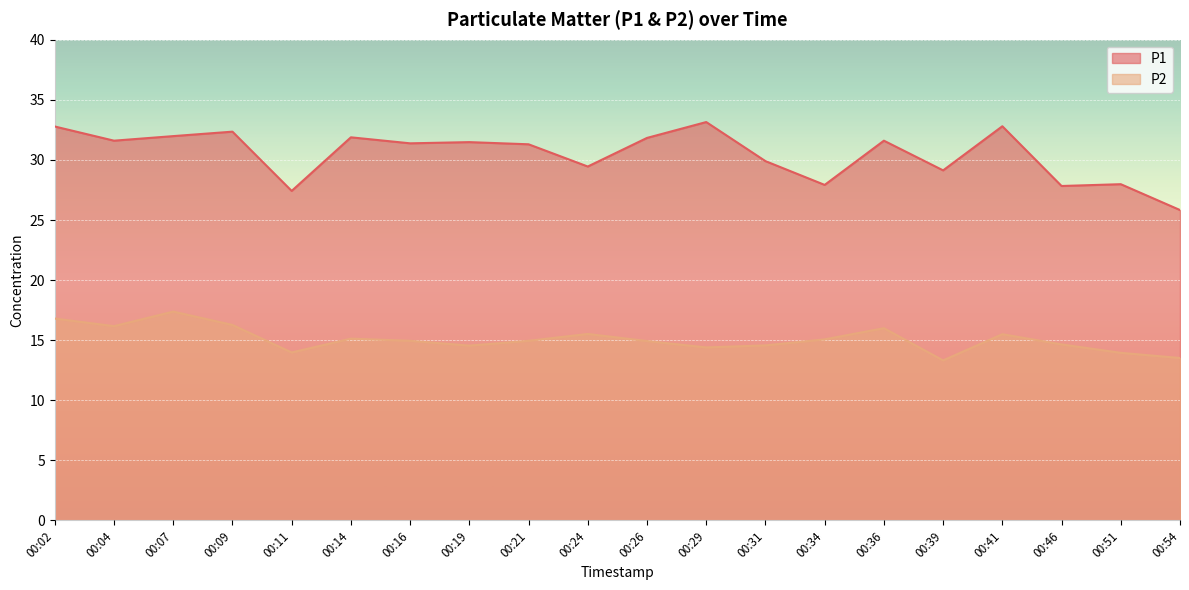

At which label does P1 reach its peak?

00:29